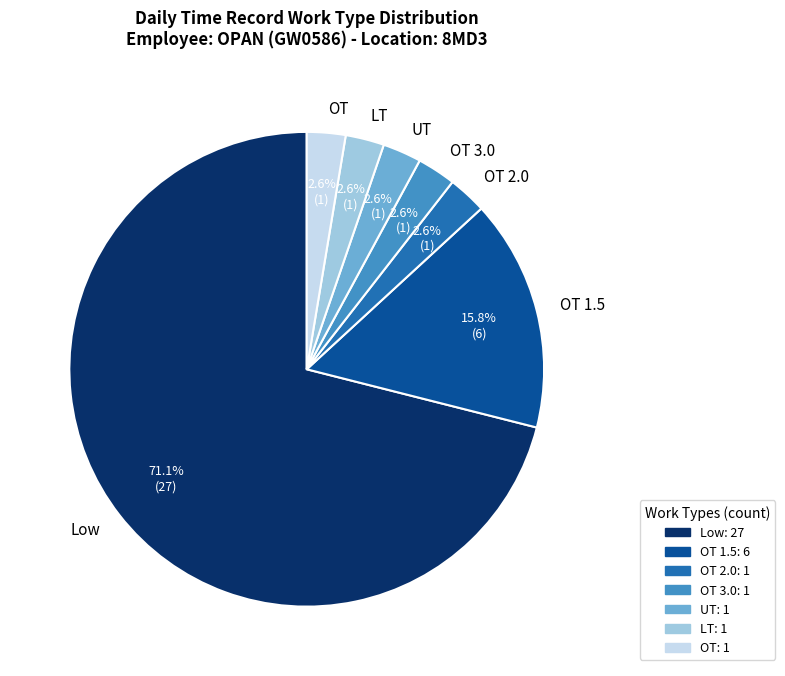

Which category has the biggest portion of the pie?

Low